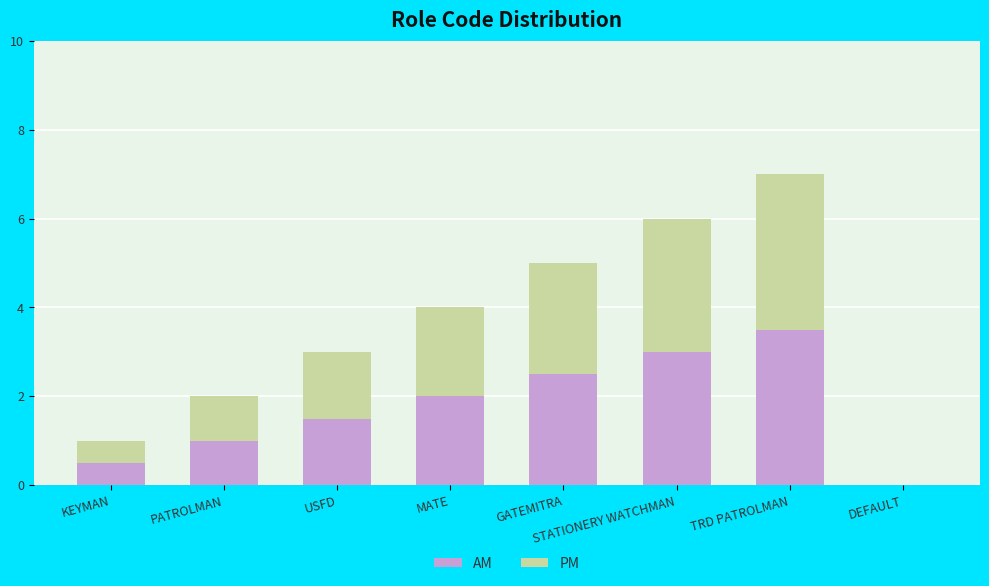

Are the bars grouped side by side (vs. stacked)?

No